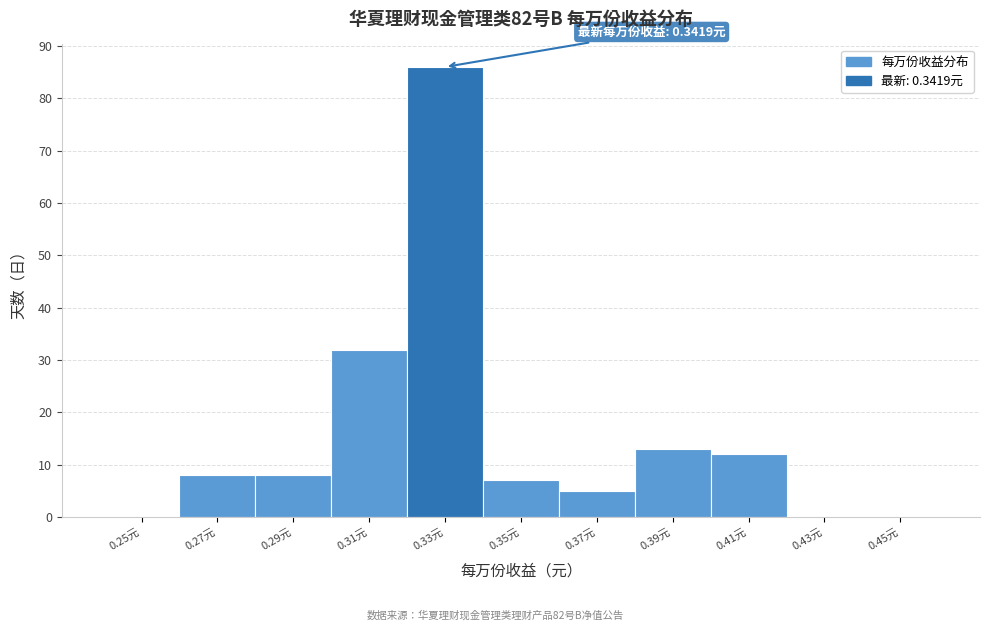

Reading left to right, extract all data points from this chart.

0.25元=0	0.27元=8	0.29元=8	0.31元=32	0.33元=86	0.35元=7	0.37元=5	0.39元=13	0.41元=12	0.43元=0	0.45元=0